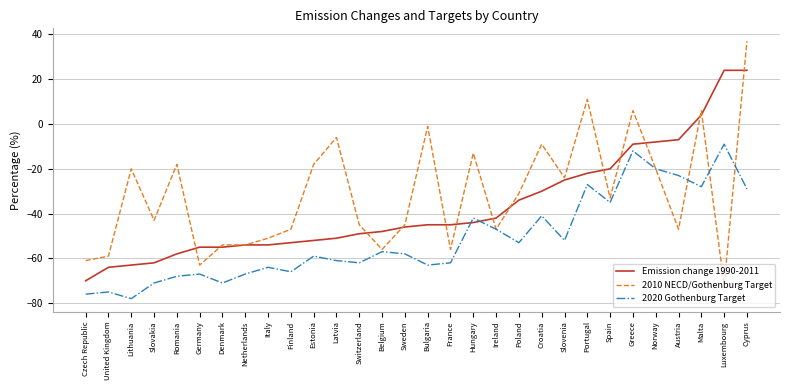

Is the value of 2020 Gothenburg Target at Cyprus greater than the value of Emission change 1990-2011 at Malta?

No